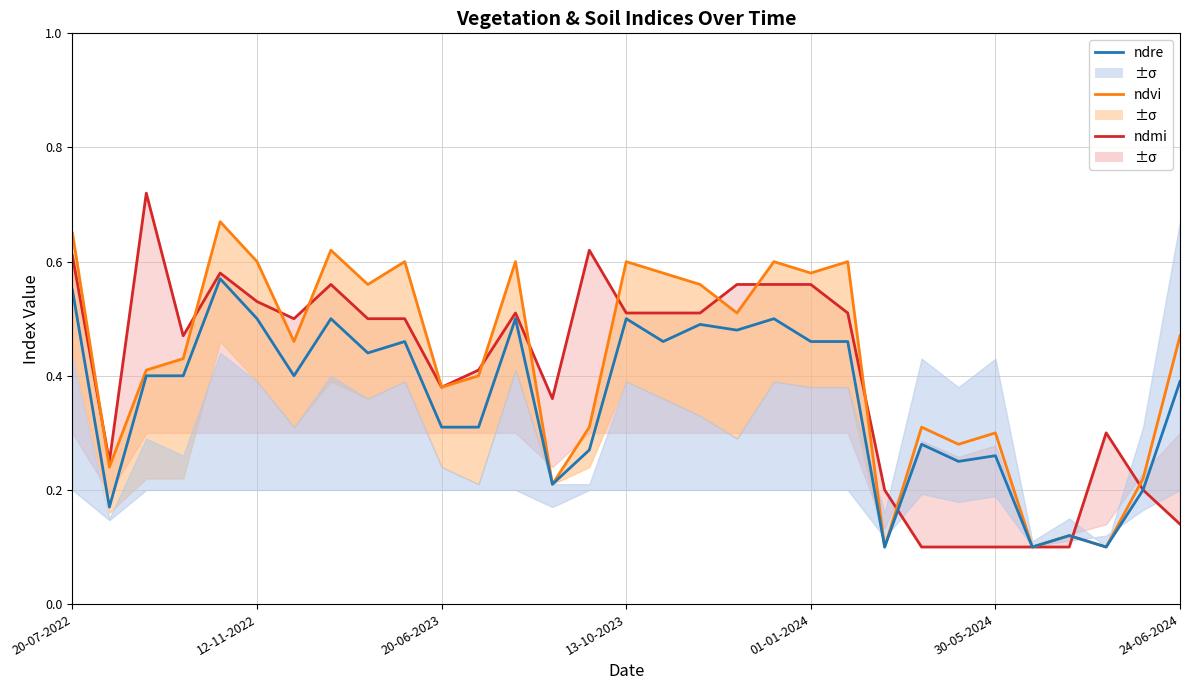

What is the difference between the maximum and minimum values in the ndre series?

0.5